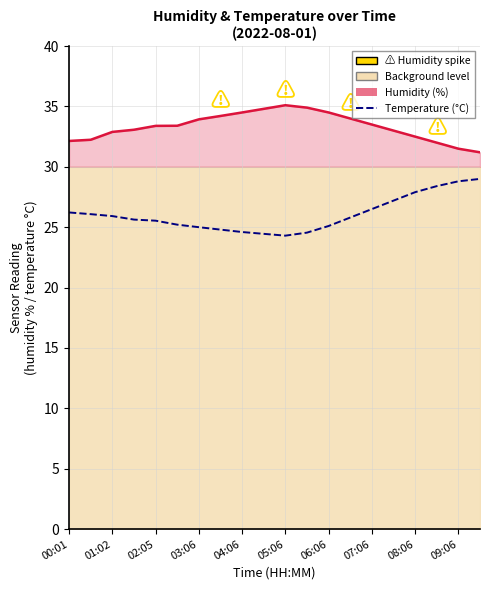

Is the value of Temperature (°C) at 06:06 greater than the value of Humidity (%) at 03:06?

No